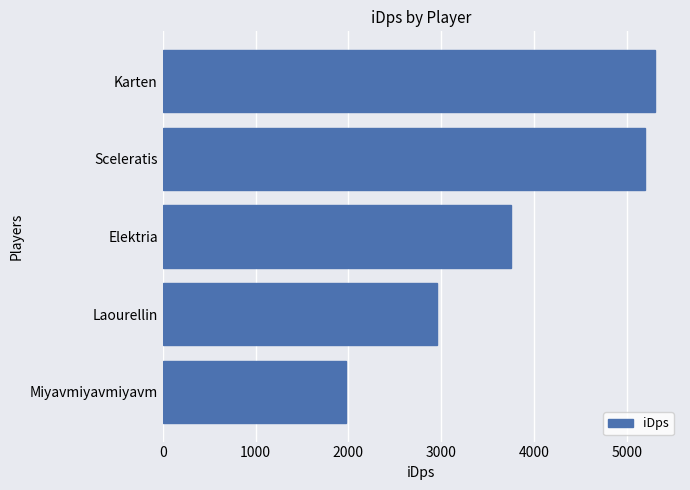

The chart shows a value of 3752.9 at Elektria. True or false?

True